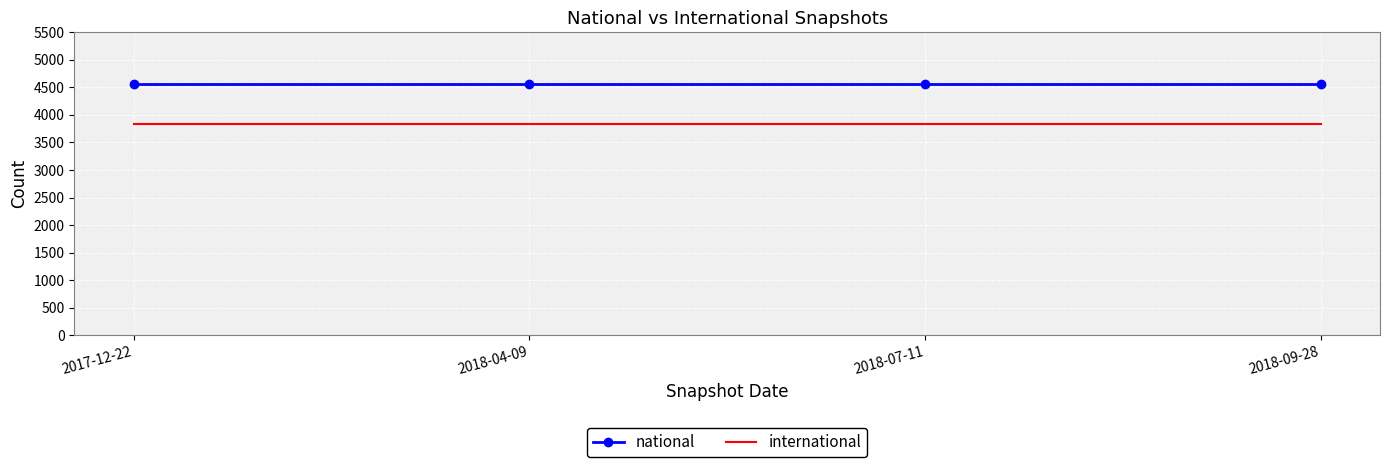

True or false: international and national cross at least once.

False